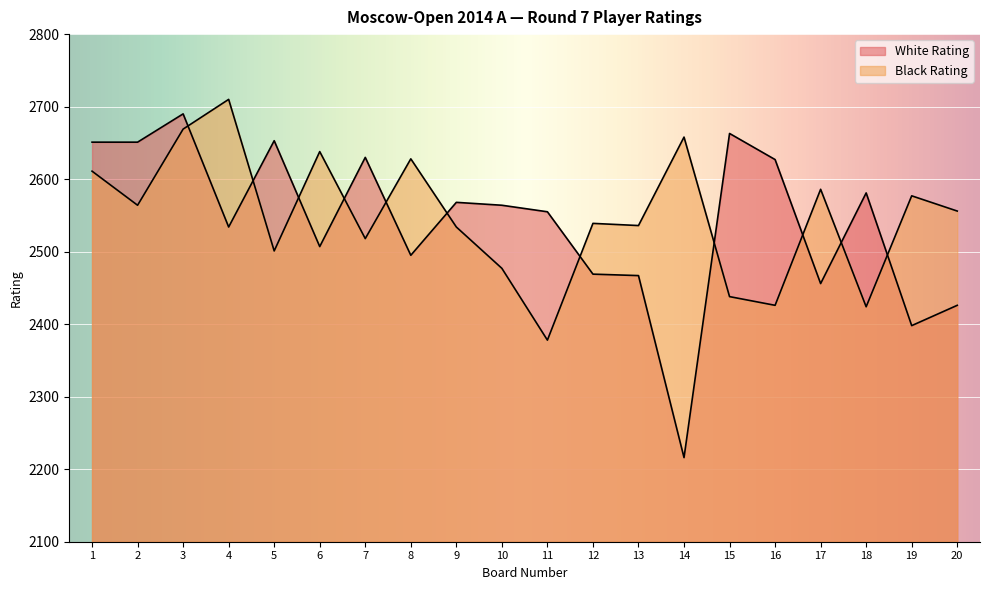

What is the total value across all series at 8?

5123